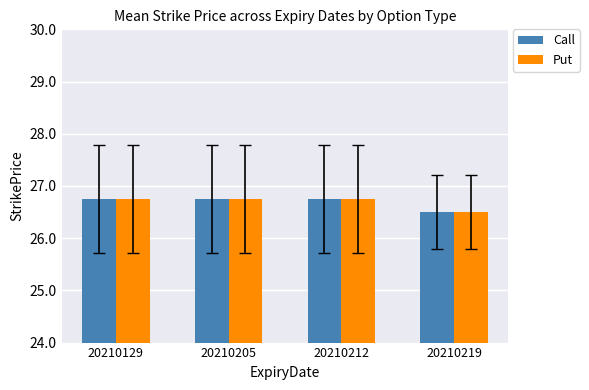

Count the number of data series in this chart.

2